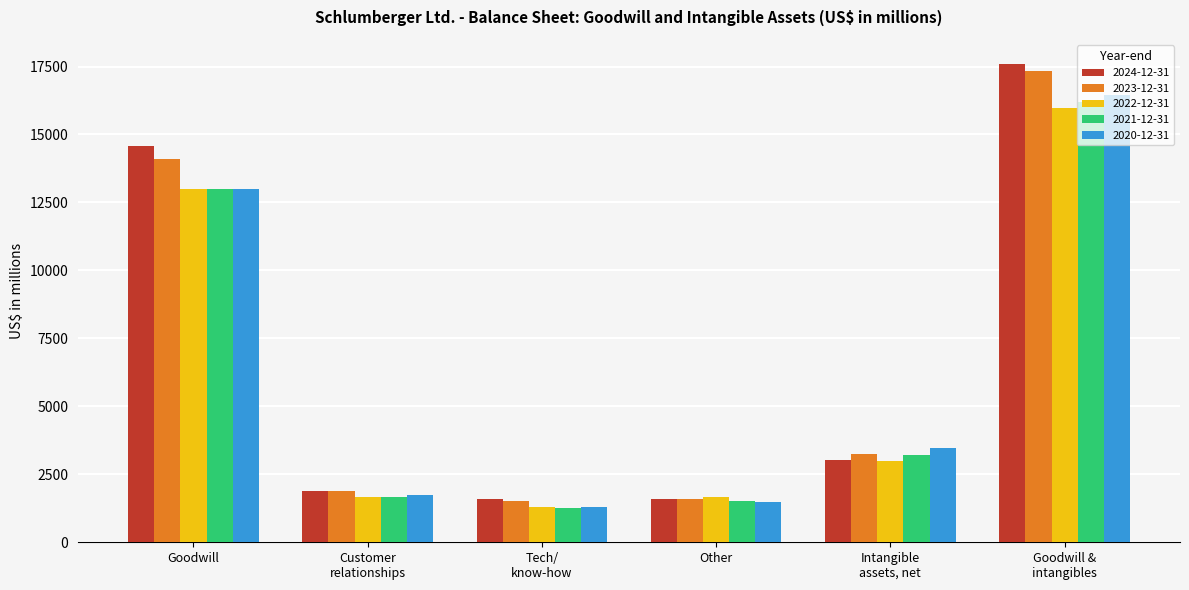

What is the minimum value shown in the chart?

1264